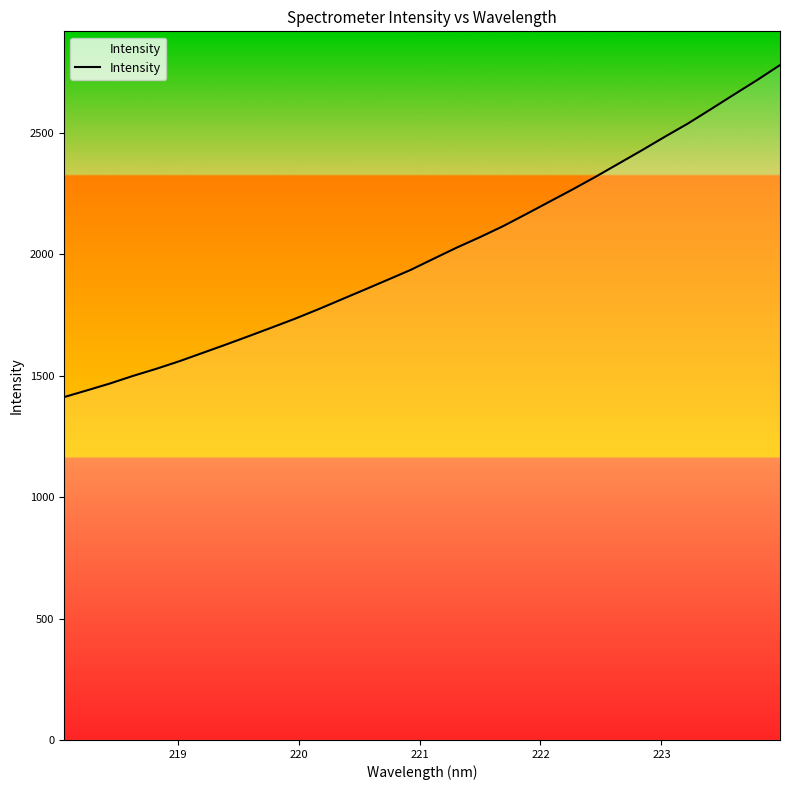

What is the greatest value displayed?

2780.3